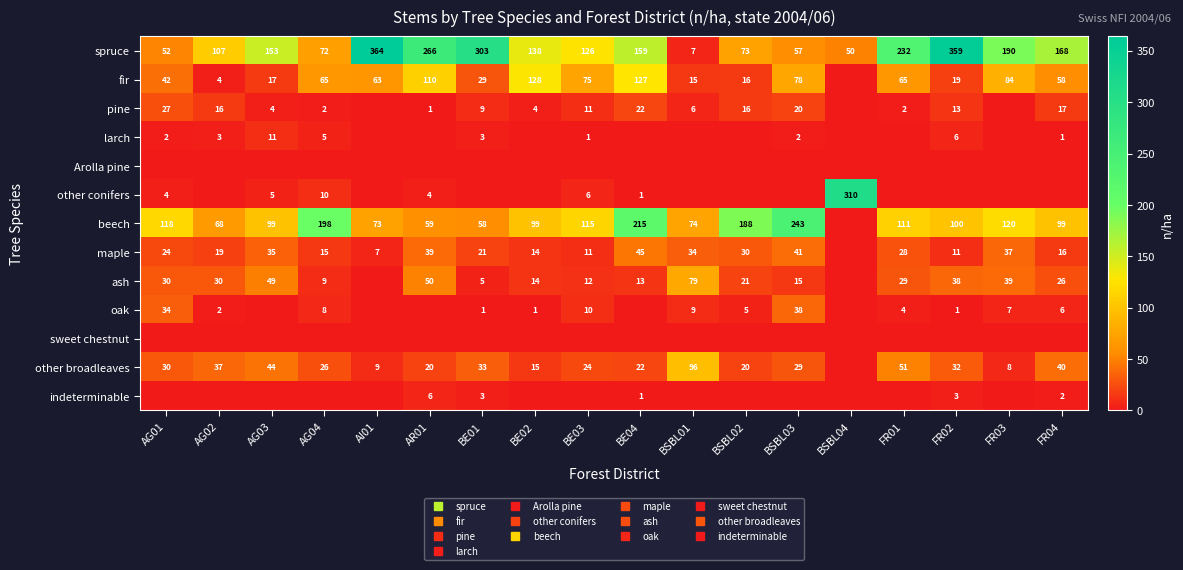

List the labels in order of other conifers value, largest first.

BSBL04, AG04, BE03, AG03, AG01, AR01, BE04, AG02, AI01, BE01, BE02, BSBL01, BSBL02, BSBL03, FR01, FR02, FR03, FR04